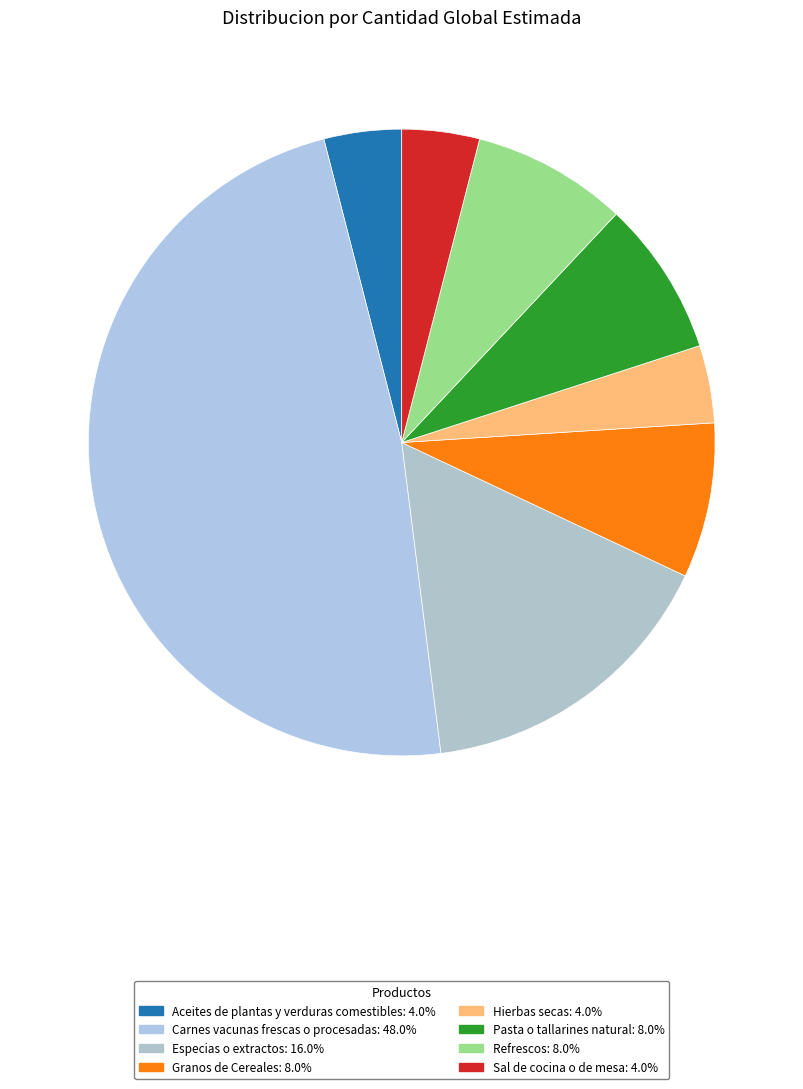

To the nearest percent, what is the combined percentage of Carnes vacunas frescas o procesadas and Sal de cocina o de mesa?

52%